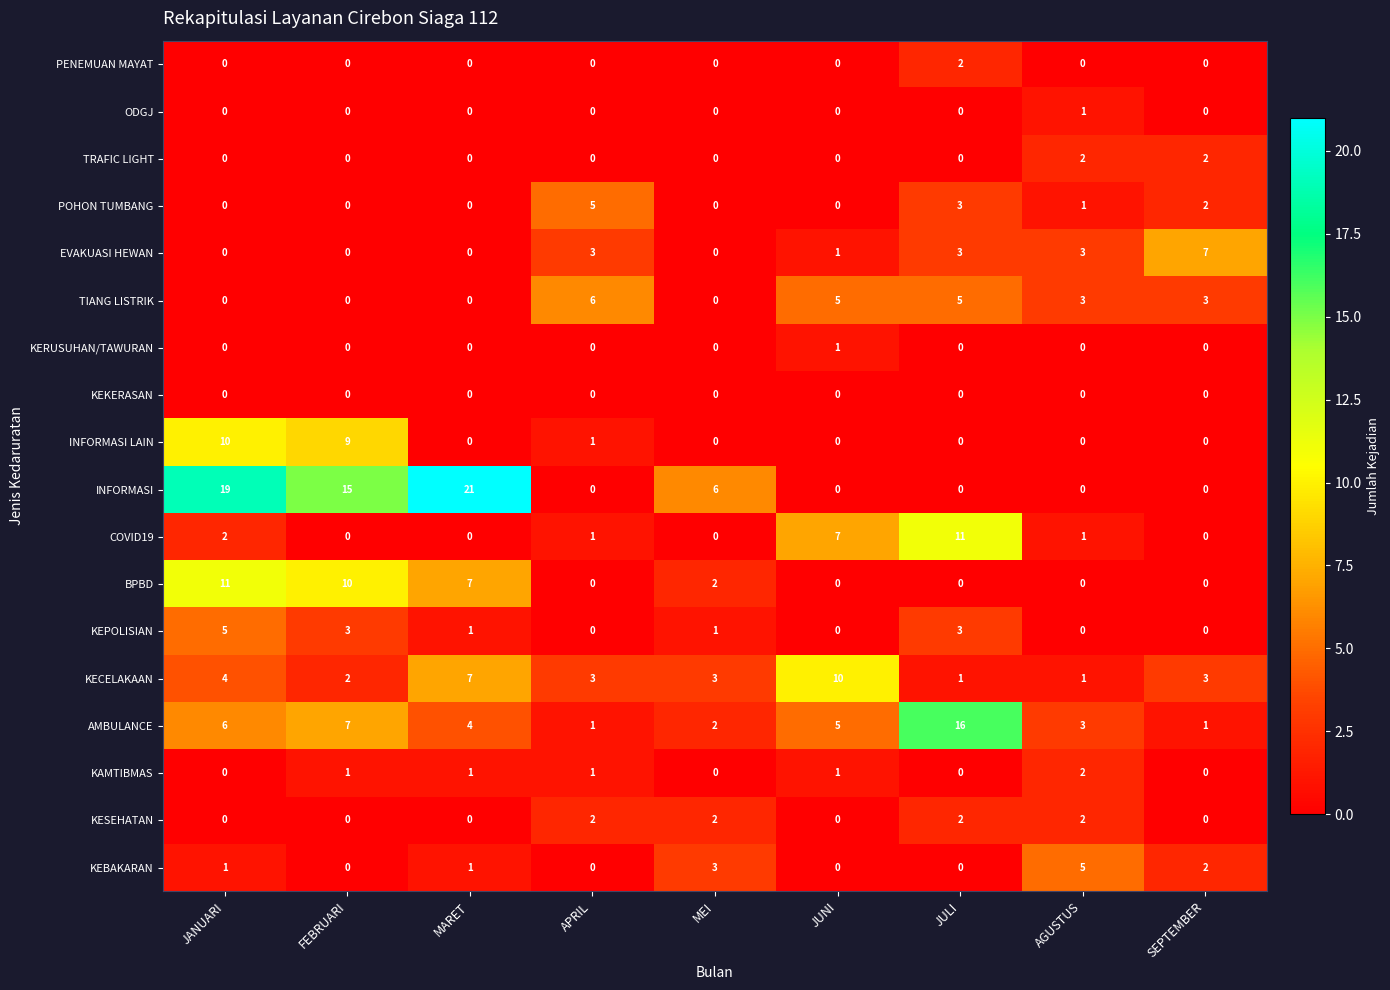

Which series changed the most between FEBRUARI and AGUSTUS?

INFORMASI